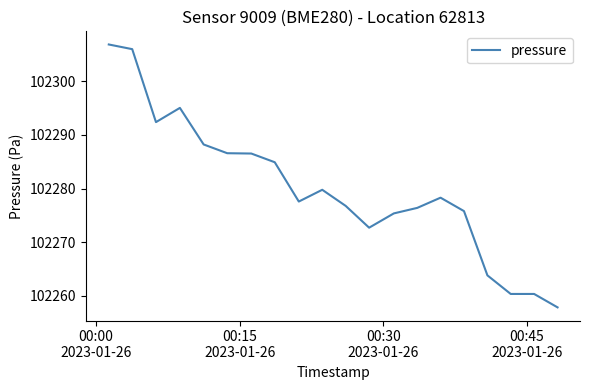

What is the difference between the maximum and minimum values?

49.0